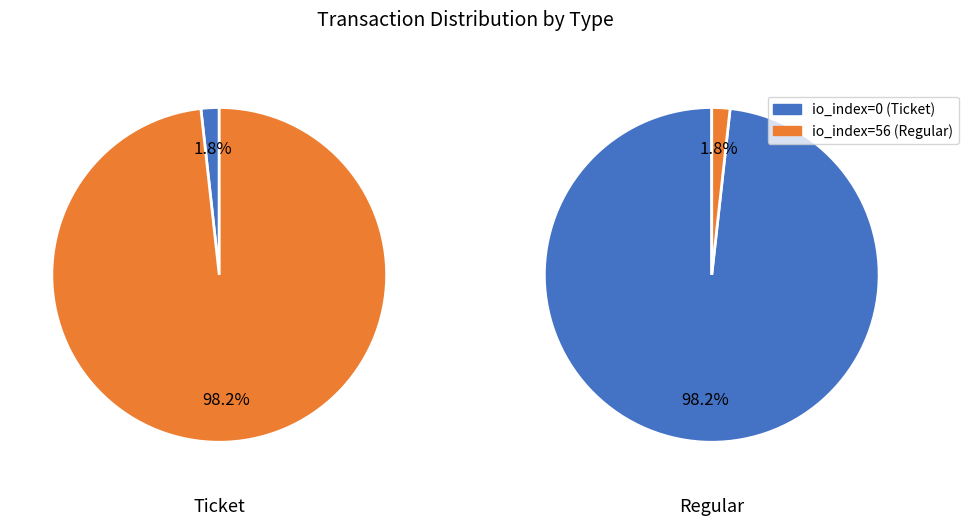

Combined, do io_index=56 and io_index=0 account for over 50%?

Yes